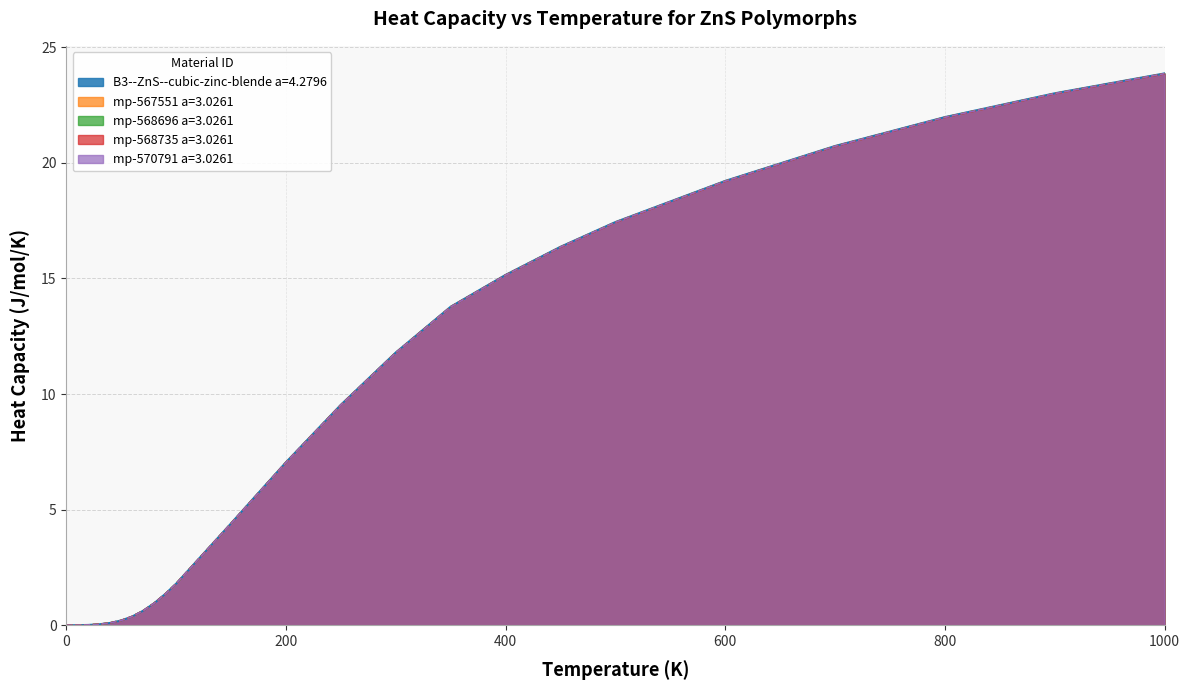

Which series has the widest spread of values?

B3--ZnS--cubic-zinc-blende a=4.2796